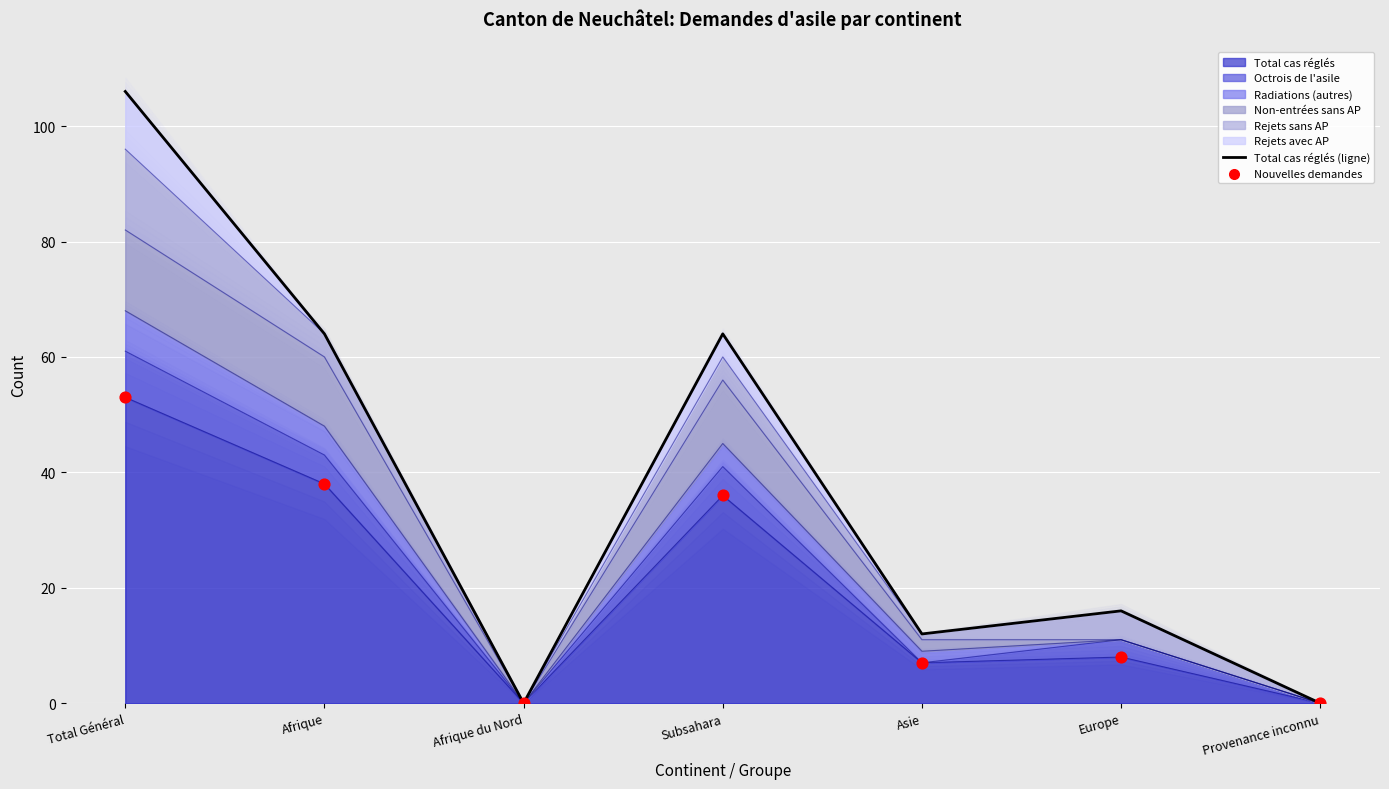

Which series has the largest Y range (max minus min)?

Total cas réglés (ligne)